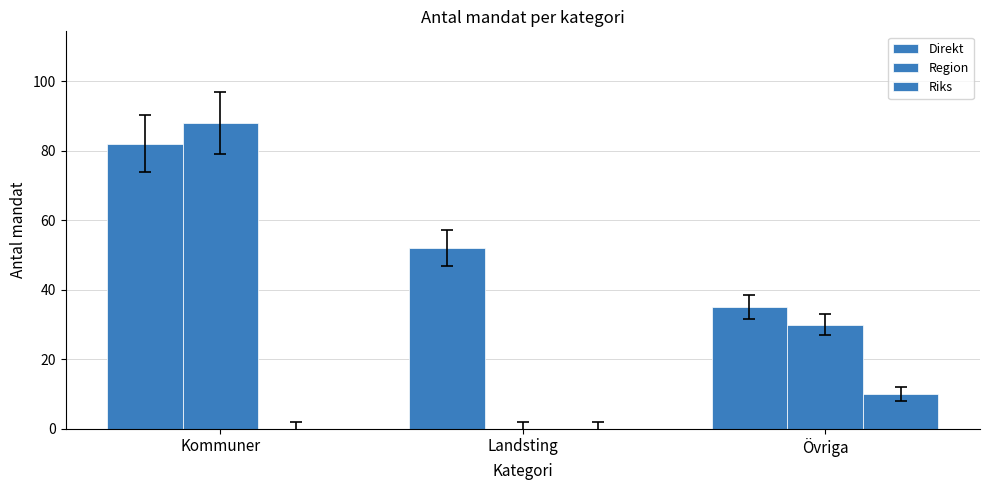

Reading right to left, list all the values displayed in this chart.

Direkt: 35	52	82
Region: 30	0	88
Riks: 10	0	0